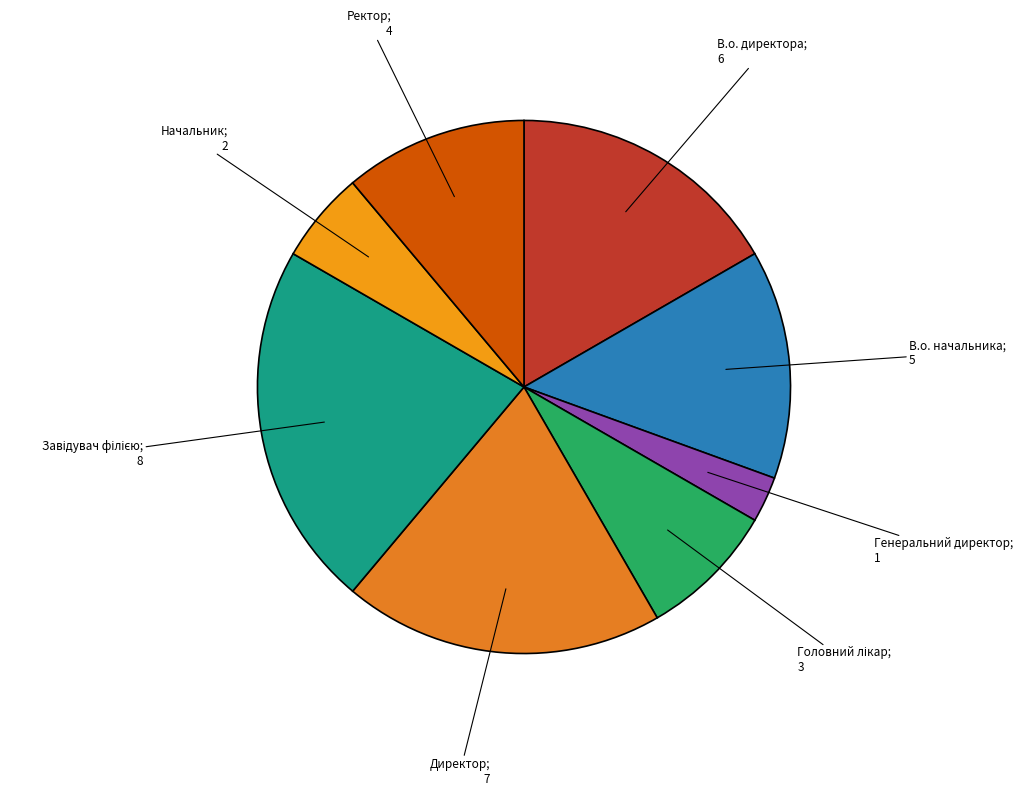

Is there a majority slice in this chart?

No